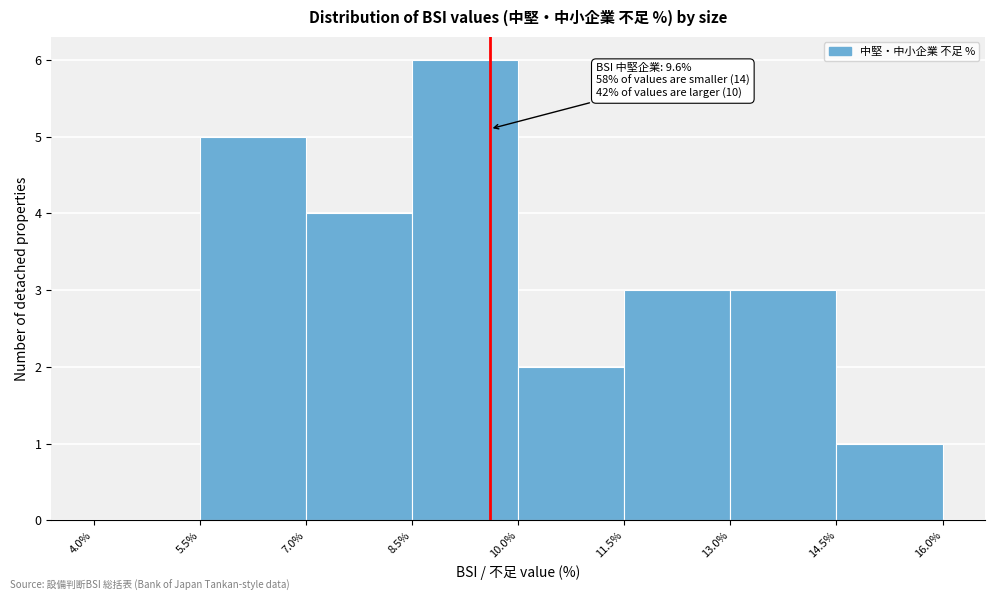

Which range on the x-axis has the tallest bar?

8.5% to 10.0%